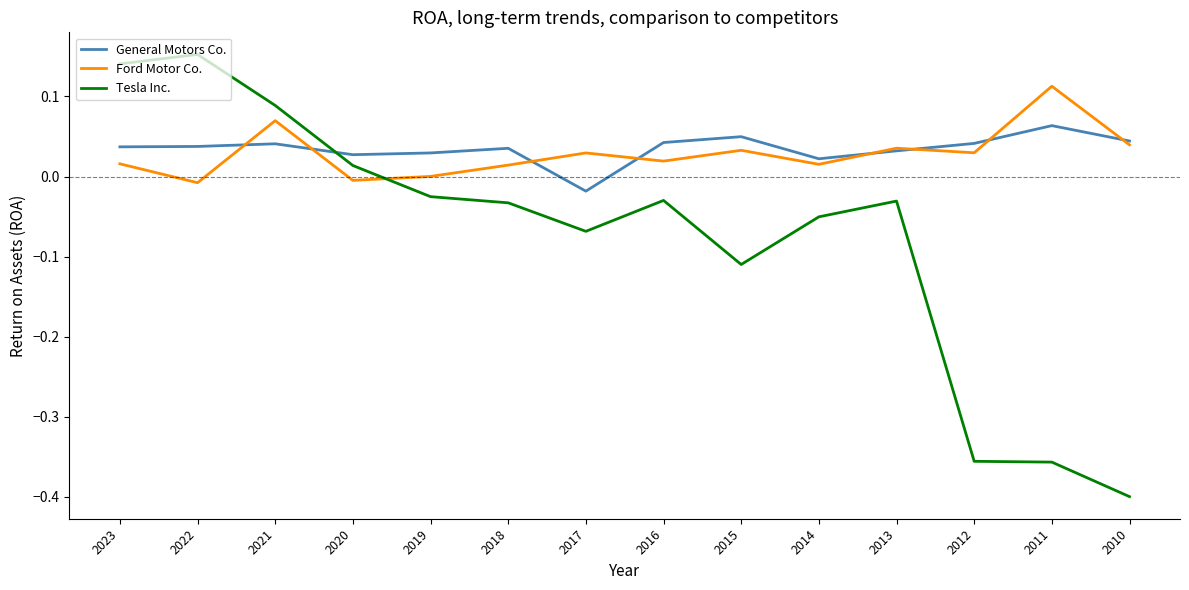

Between which two adjacent categories do General Motors Co. and Tesla Inc. first intersect?

2021 and 2020